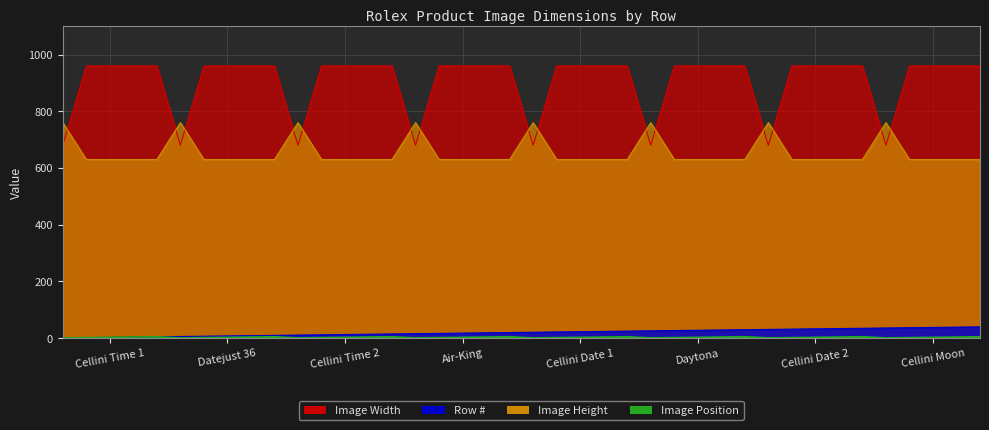

How many lines are shown in the chart?

4